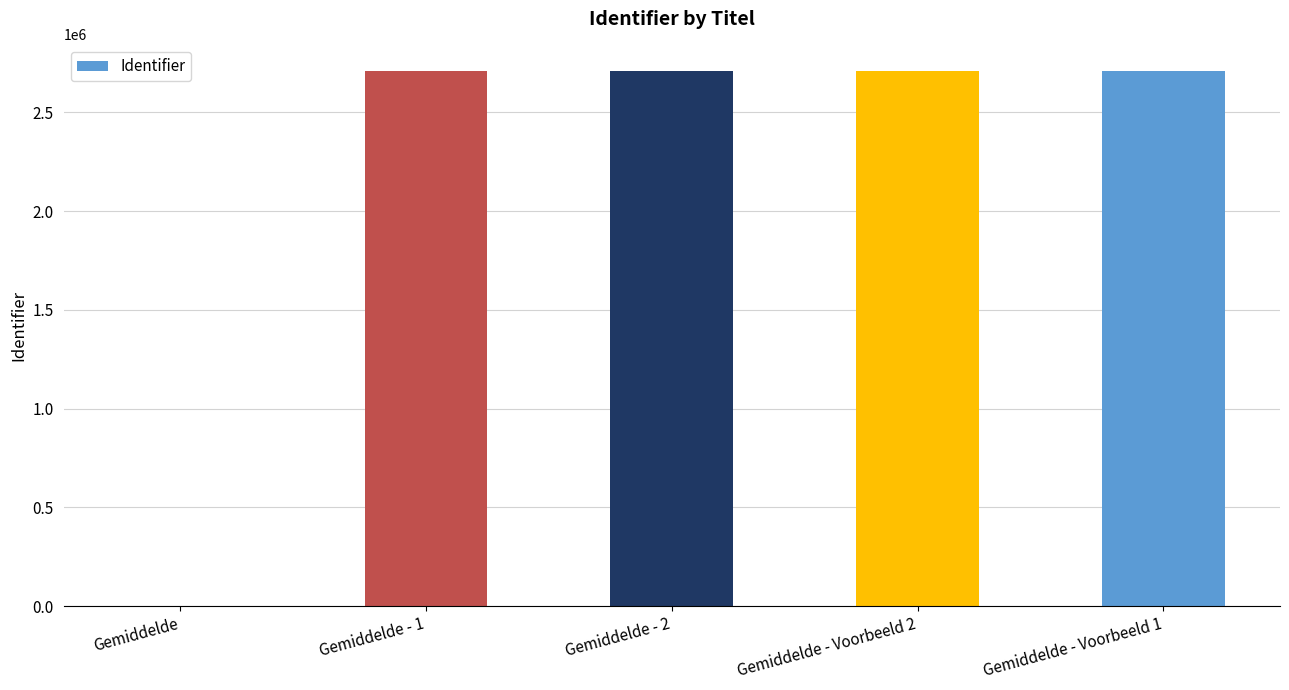

Is it true that the value at Gemiddelde - 2 is 2708621?

True